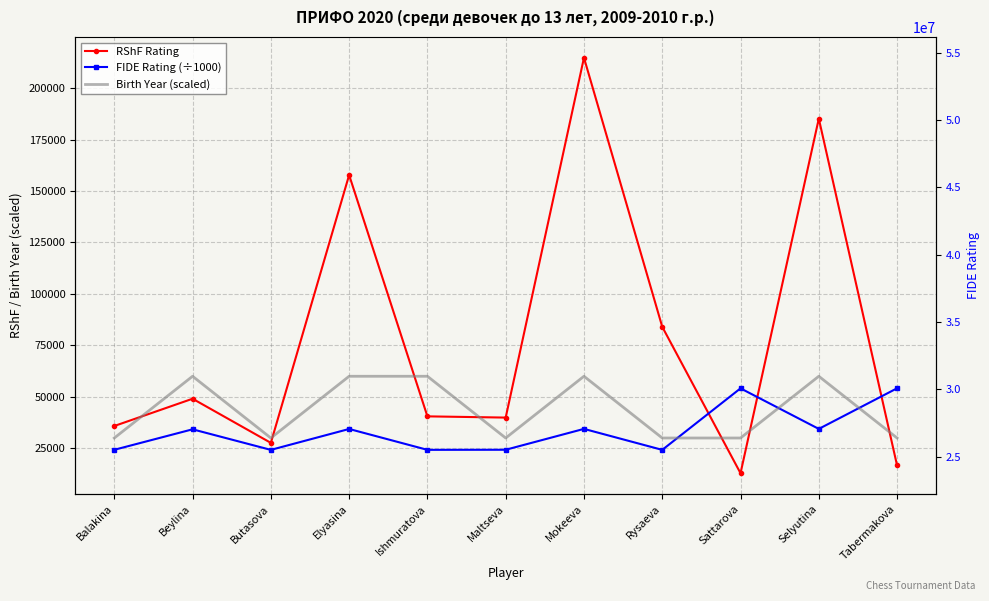

What is the label of the 3rd point from the right?

Sattarova